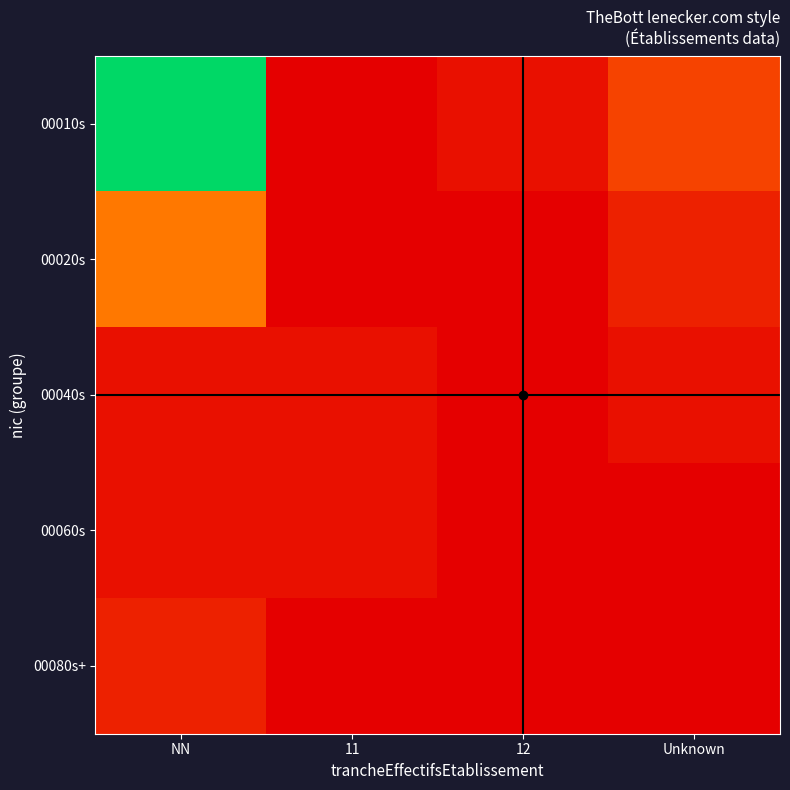

Reading left to right, transcribe all the data shown in this chart.

00010s: NN=100.0	11=0.0	12=5.6	Unknown=22.2
00020s: NN=38.9	11=0.0	12=0.0	Unknown=11.1
00040s: NN=5.6	11=5.6	12=0.0	Unknown=5.6
00060s: NN=5.6	11=5.6	12=0.0	Unknown=0.0
00080s+: NN=11.1	11=0.0	12=0.0	Unknown=0.0